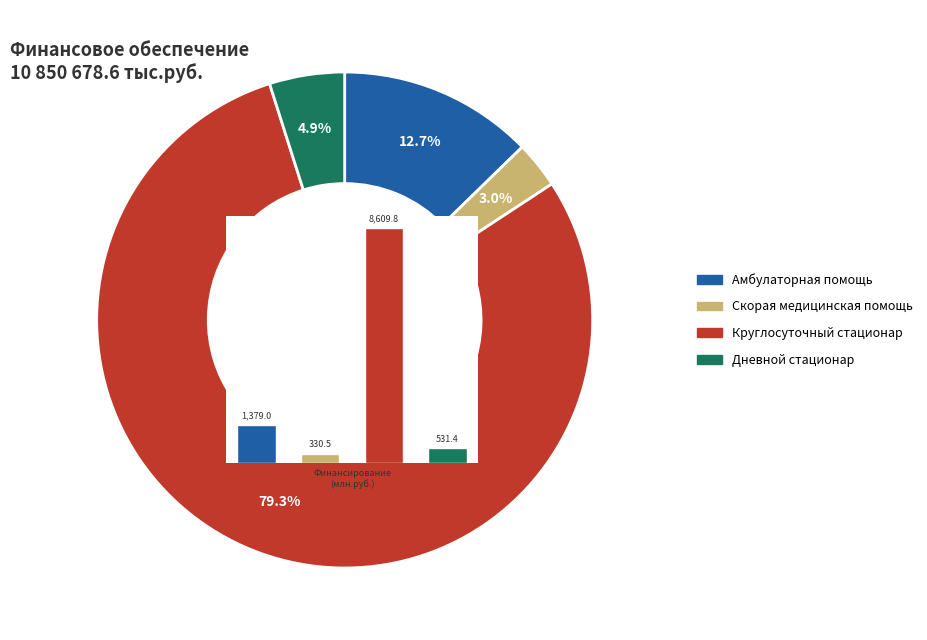

Is there a majority slice in this chart?

Yes